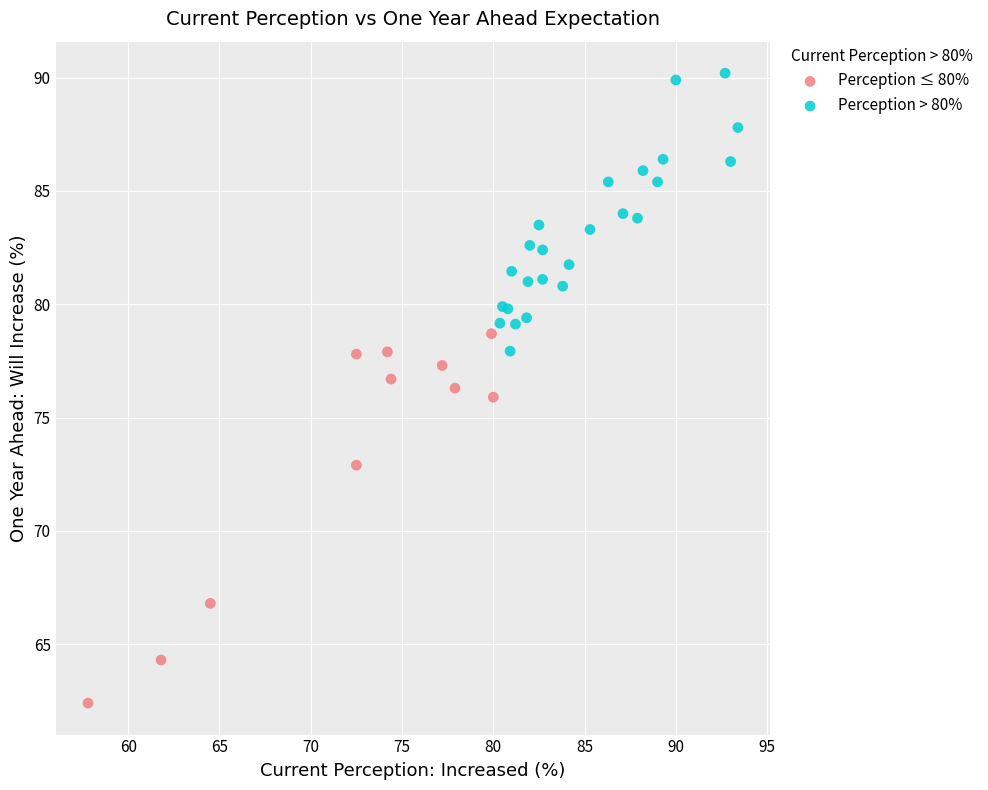

Which series reaches the maximum Y coordinate?

Perception > 80%